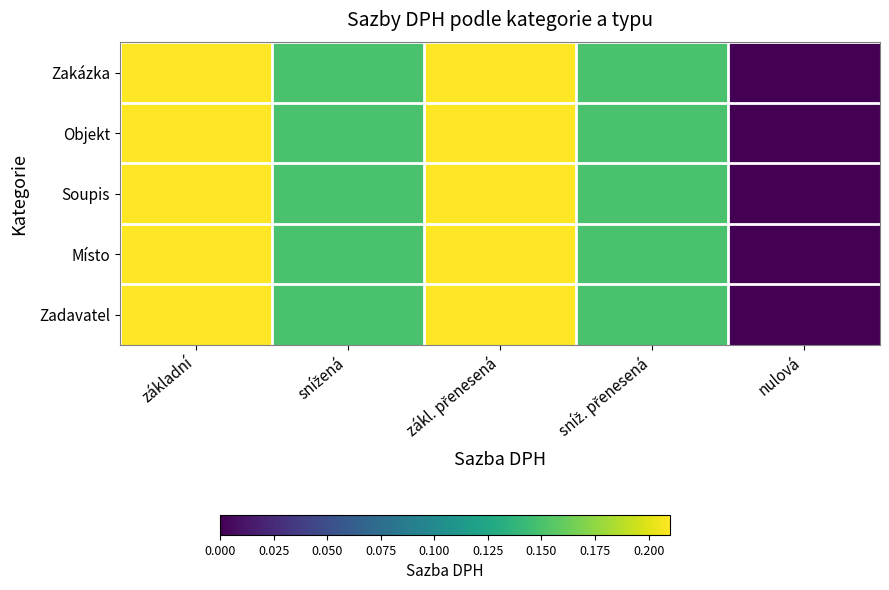

Reading left to right, what are all the values shown in this chart?

Zakázka: základní=0.2	snížená=0.1	zákl. přenesená=0.2	sníž. přenesená=0.1	nulová=0.0
Objekt: základní=0.2	snížená=0.1	zákl. přenesená=0.2	sníž. přenesená=0.1	nulová=0.0
Soupis: základní=0.2	snížená=0.1	zákl. přenesená=0.2	sníž. přenesená=0.1	nulová=0.0
Místo: základní=0.2	snížená=0.1	zákl. přenesená=0.2	sníž. přenesená=0.1	nulová=0.0
Zadavatel: základní=0.2	snížená=0.1	zákl. přenesená=0.2	sníž. přenesená=0.1	nulová=0.0